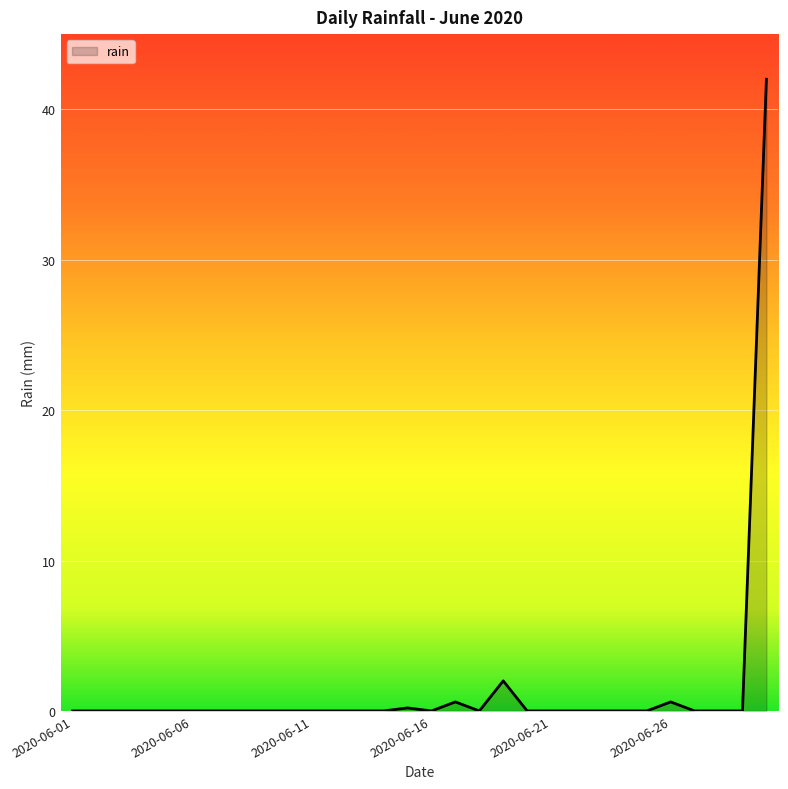

How many lines are shown in the chart?

1